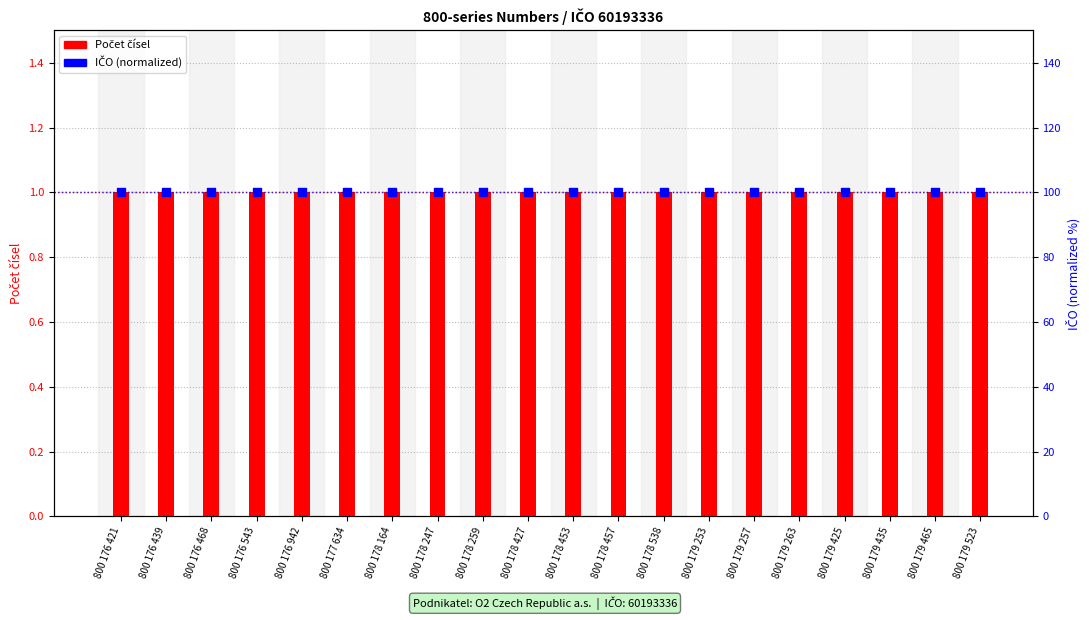

At how many categories does at least one series exceed 16?

20